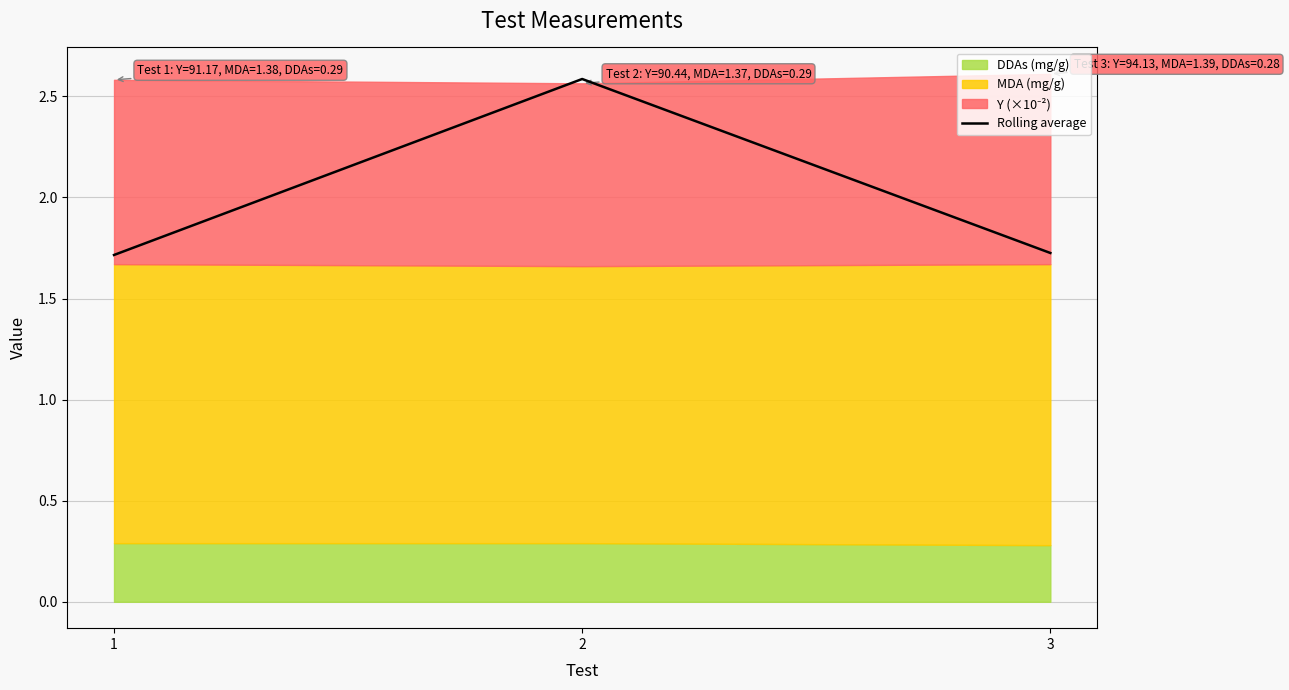

What is the sum of all values?

6.0